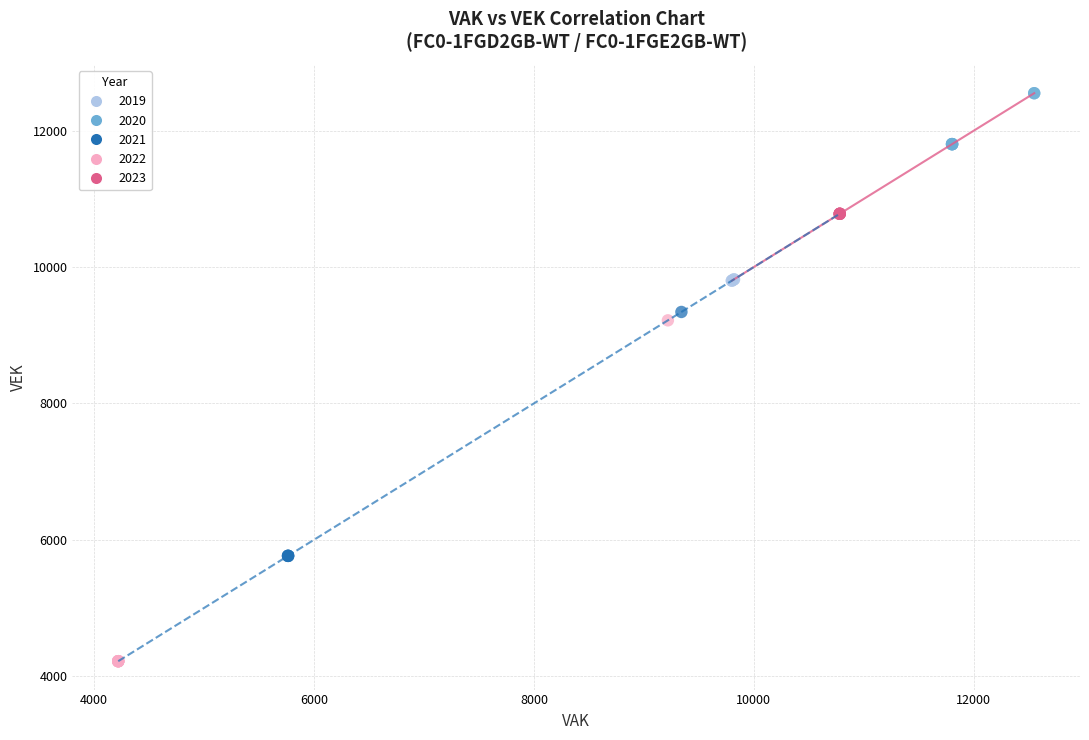

Which series reaches the maximum Y coordinate?

2020